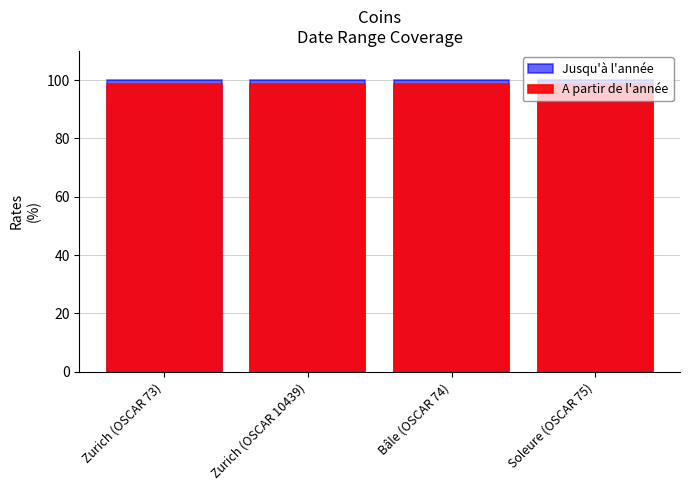

What is the spread (max minus min) of values at Zurich (OSCAR 10439)?

1.2